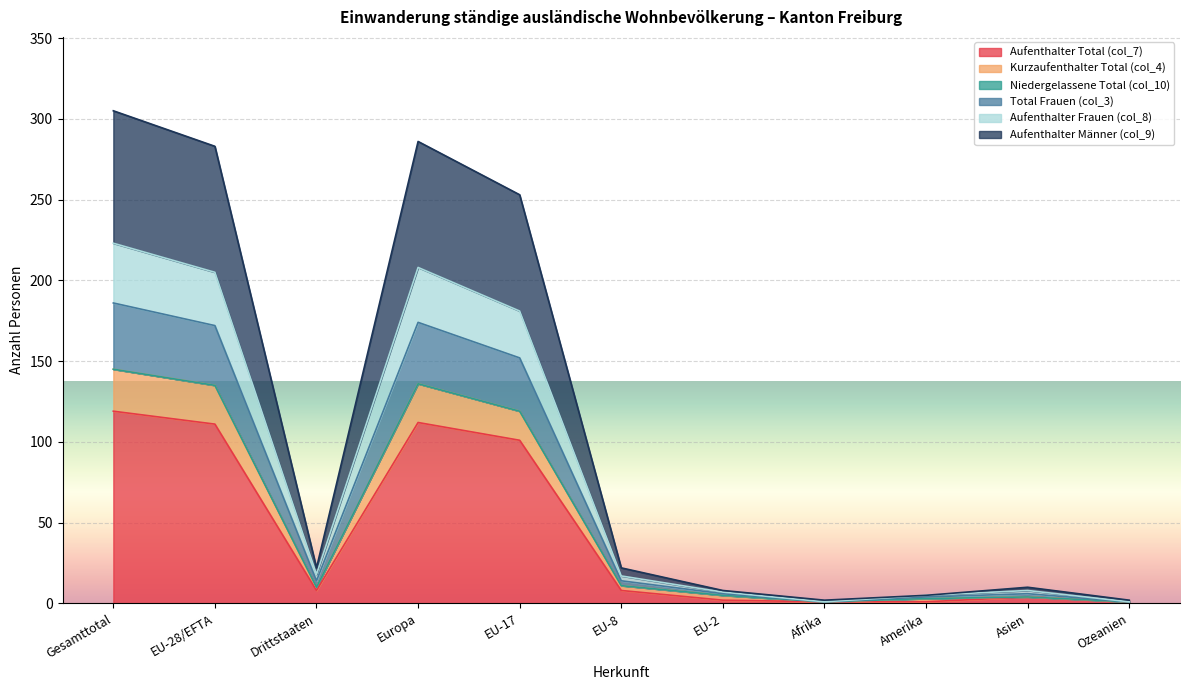

Between Drittstaaten and EU-8, which is larger?

Drittstaaten